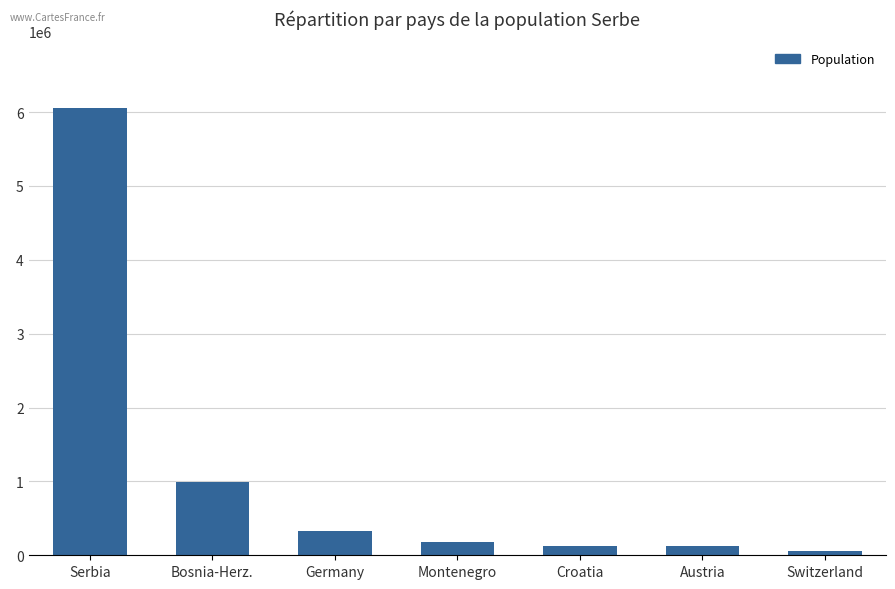

What is the label of the 2nd bar from the right?

Austria